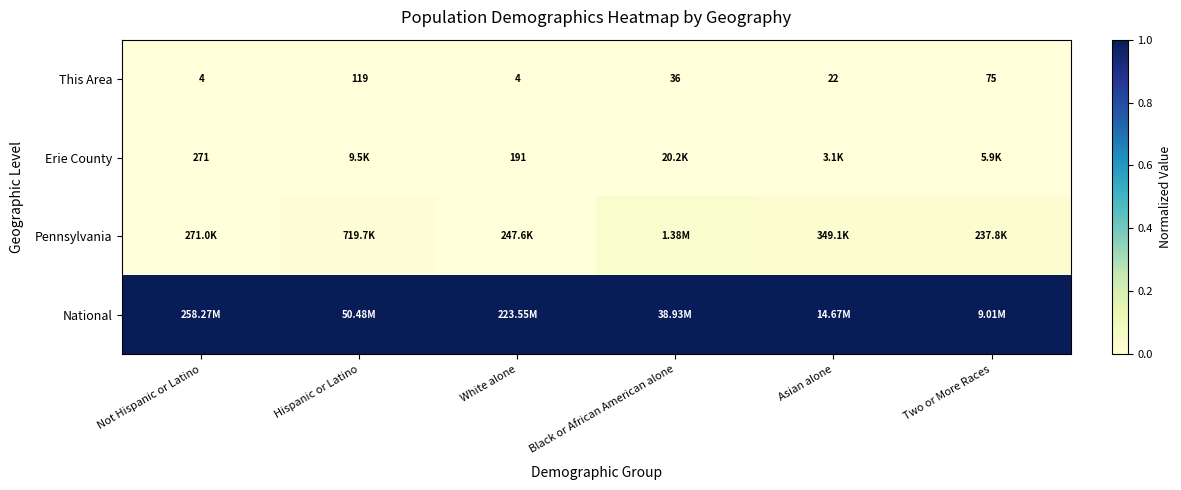

At which label does This Area reach its peak?

Hispanic or Latino